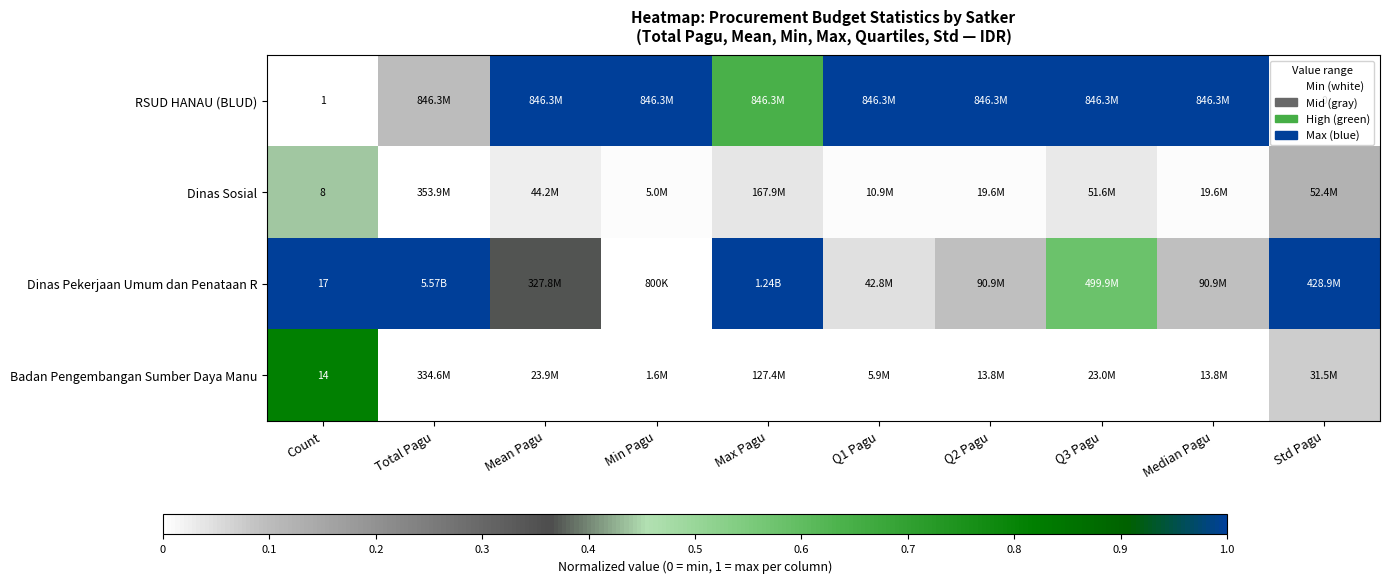

True or false: Dinas Pekerjaan Umum dan Penataan R has a value of 0.0 at Min Pagu.

True